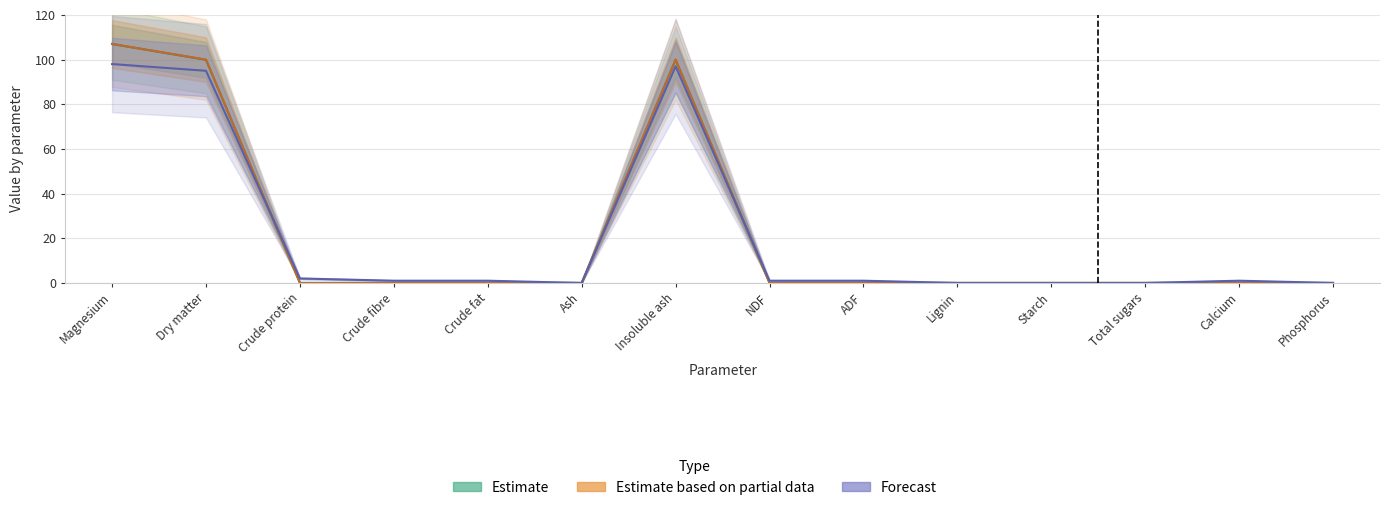

True or false: Forecast has more than 1 interior local peaks.

True